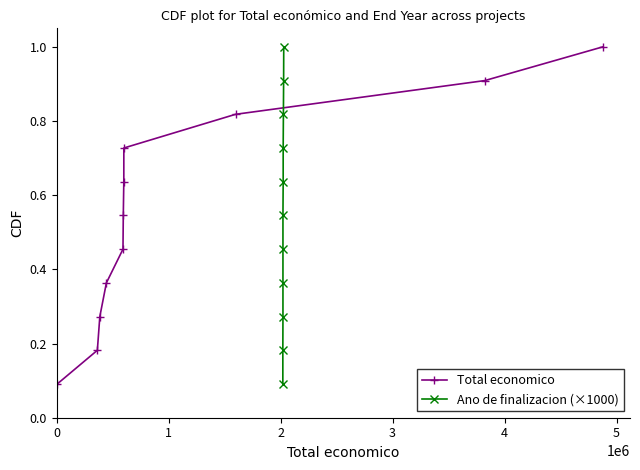

What is the highest value of the Ano de finalizacion (×1000) series?

1.0